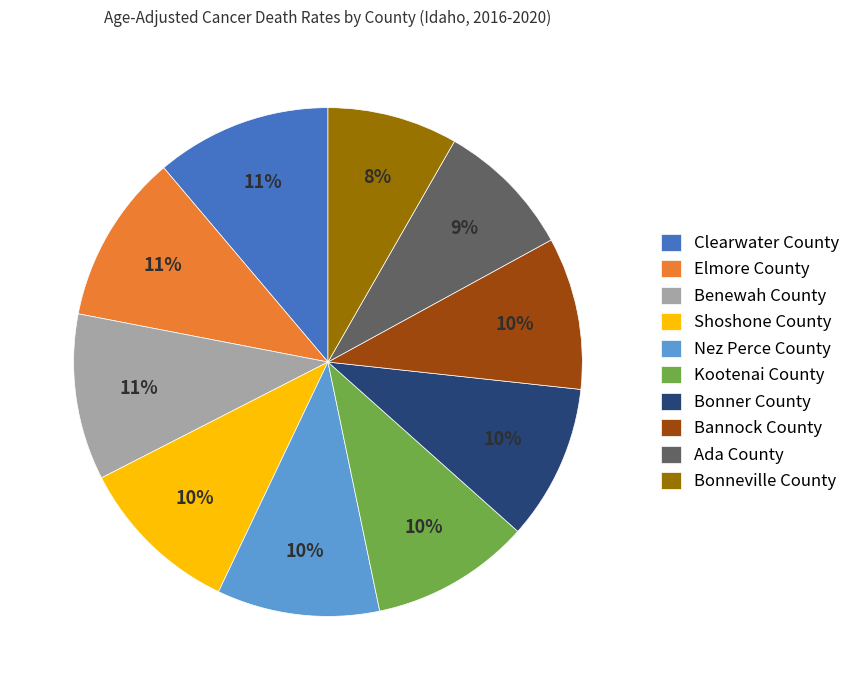

Is Bonneville County the majority of the pie?

No